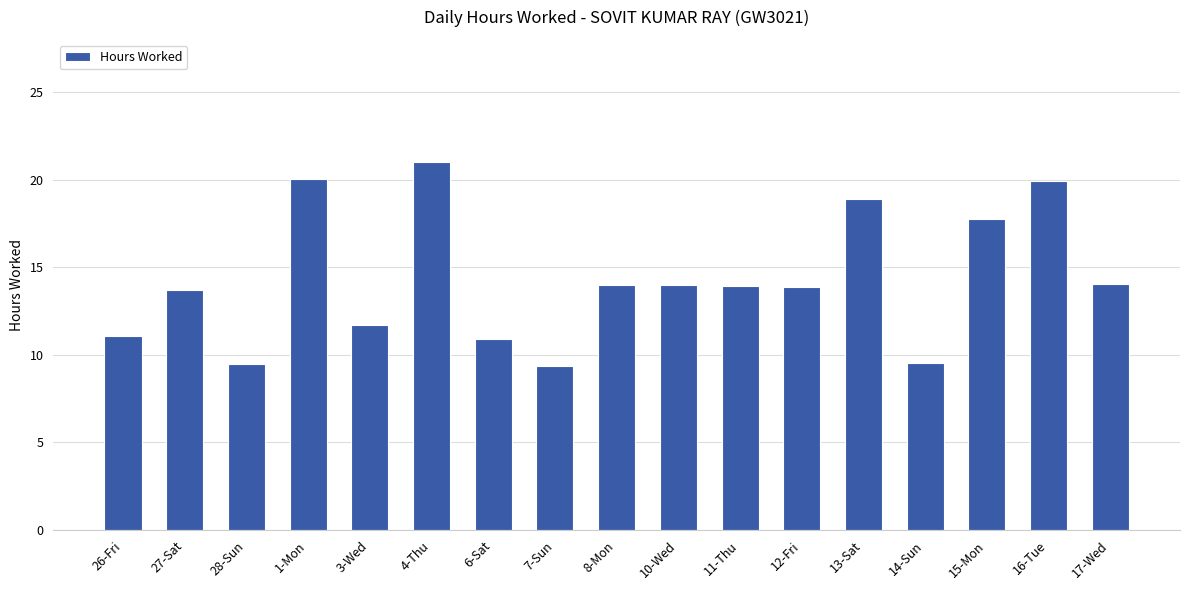

What is the label of the 2nd bar from the left?

27-Sat